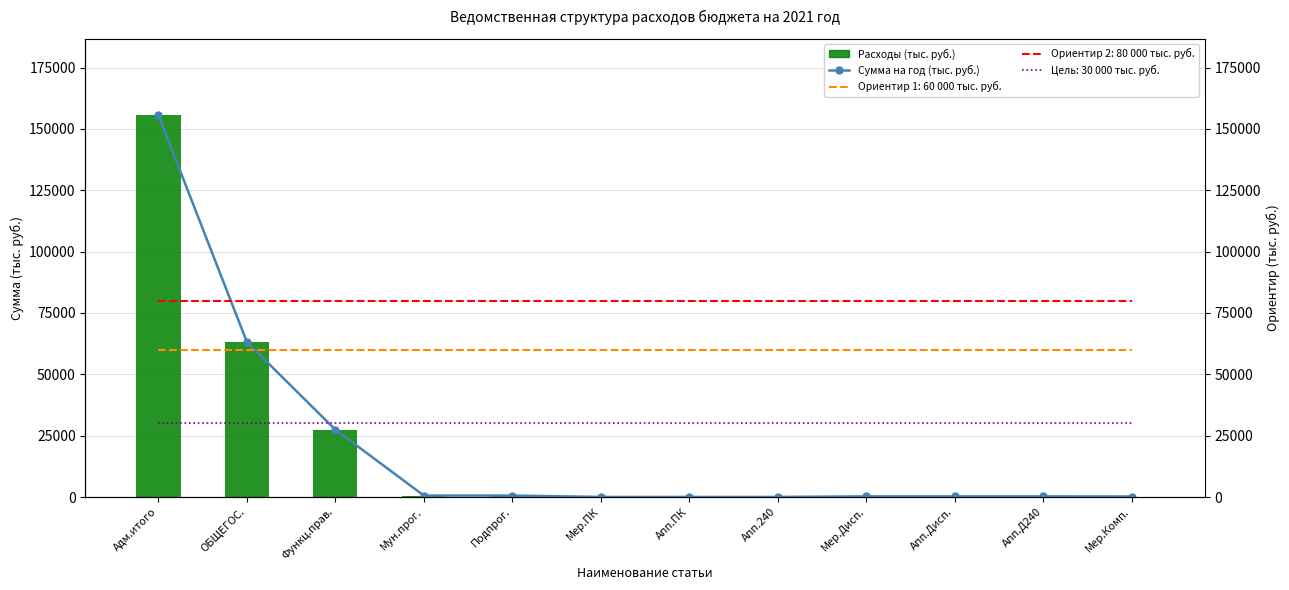

What is the greatest value displayed?

155565.5